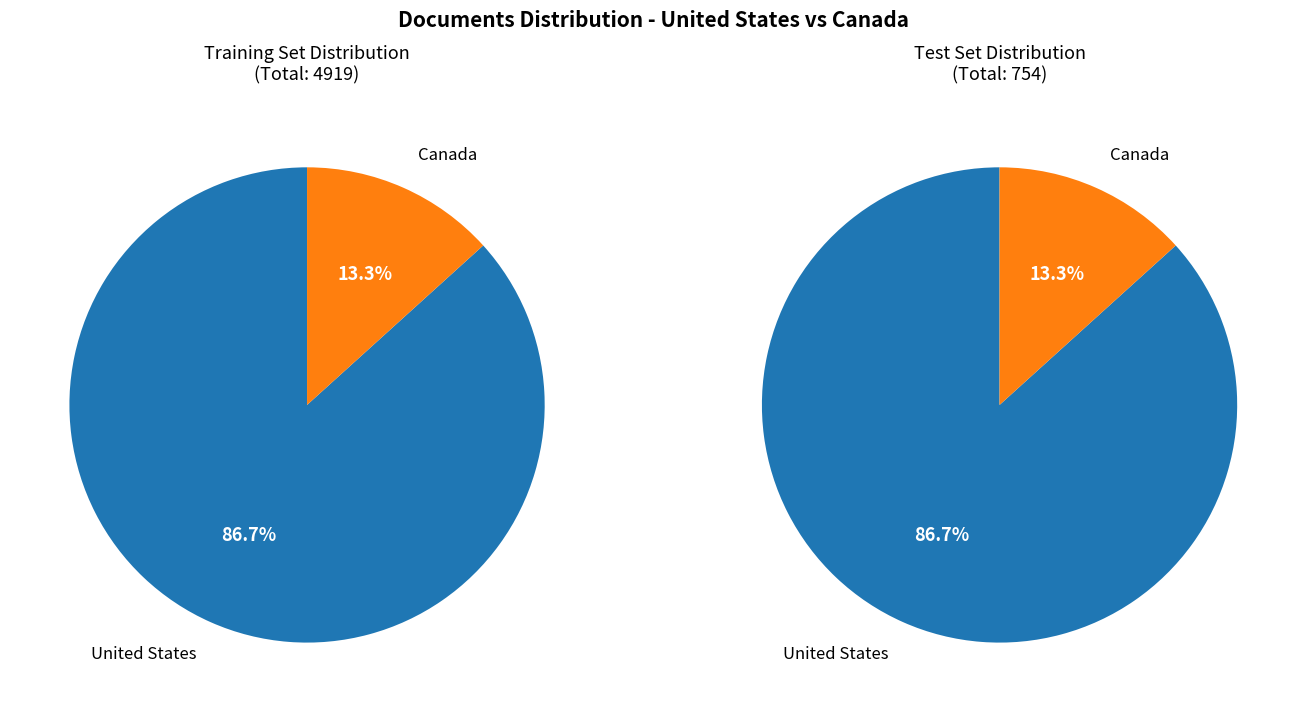

Which category has the biggest portion of the pie?

United States